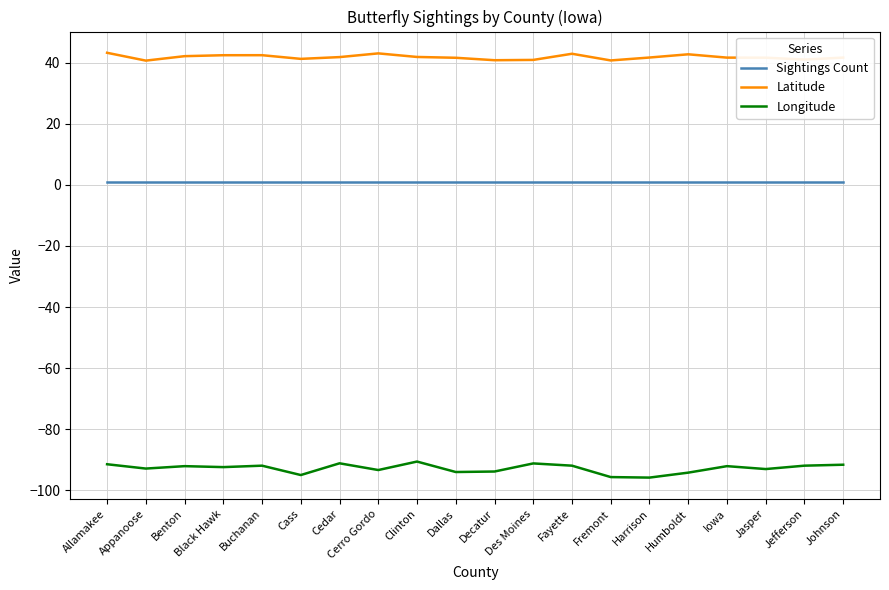

What are all the series names shown in the legend?

Sightings Count, Latitude, Longitude